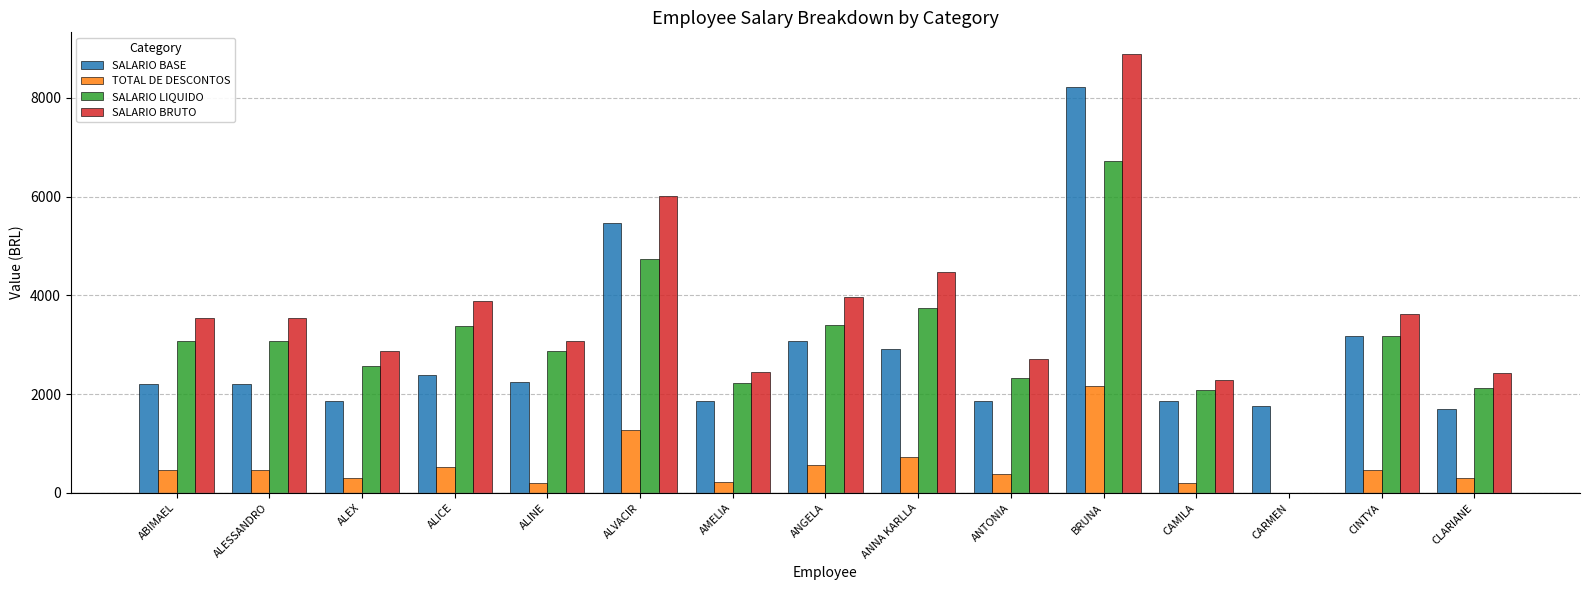

Is the value of SALARIO LIQUIDO at ANTONIA greater than the value of SALARIO BASE at CAMILA?

Yes